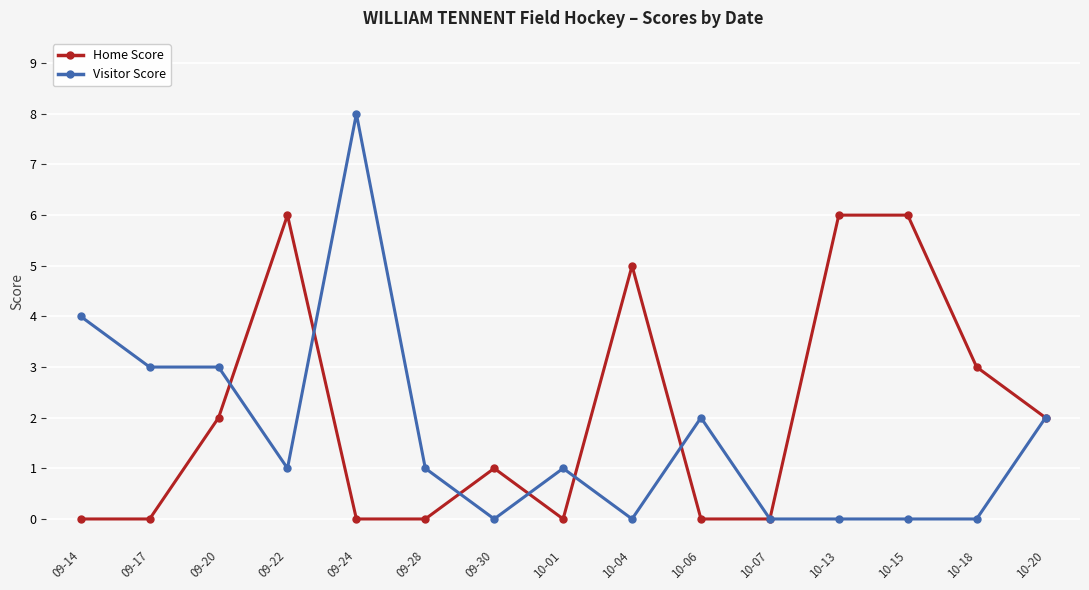

What is the label of the 14th point from the right?

09-17